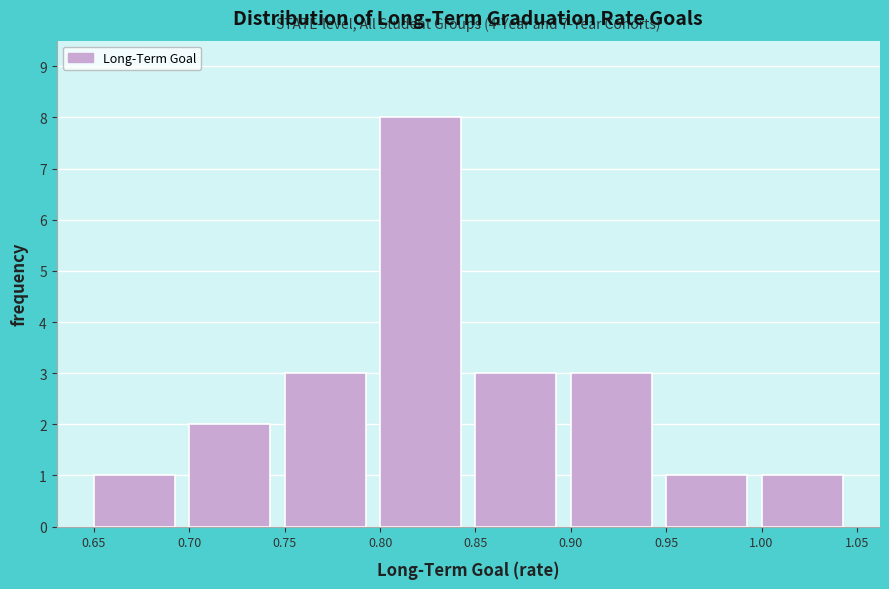

Over which range of the x-axis is the bar tallest?

0.80 to 0.85